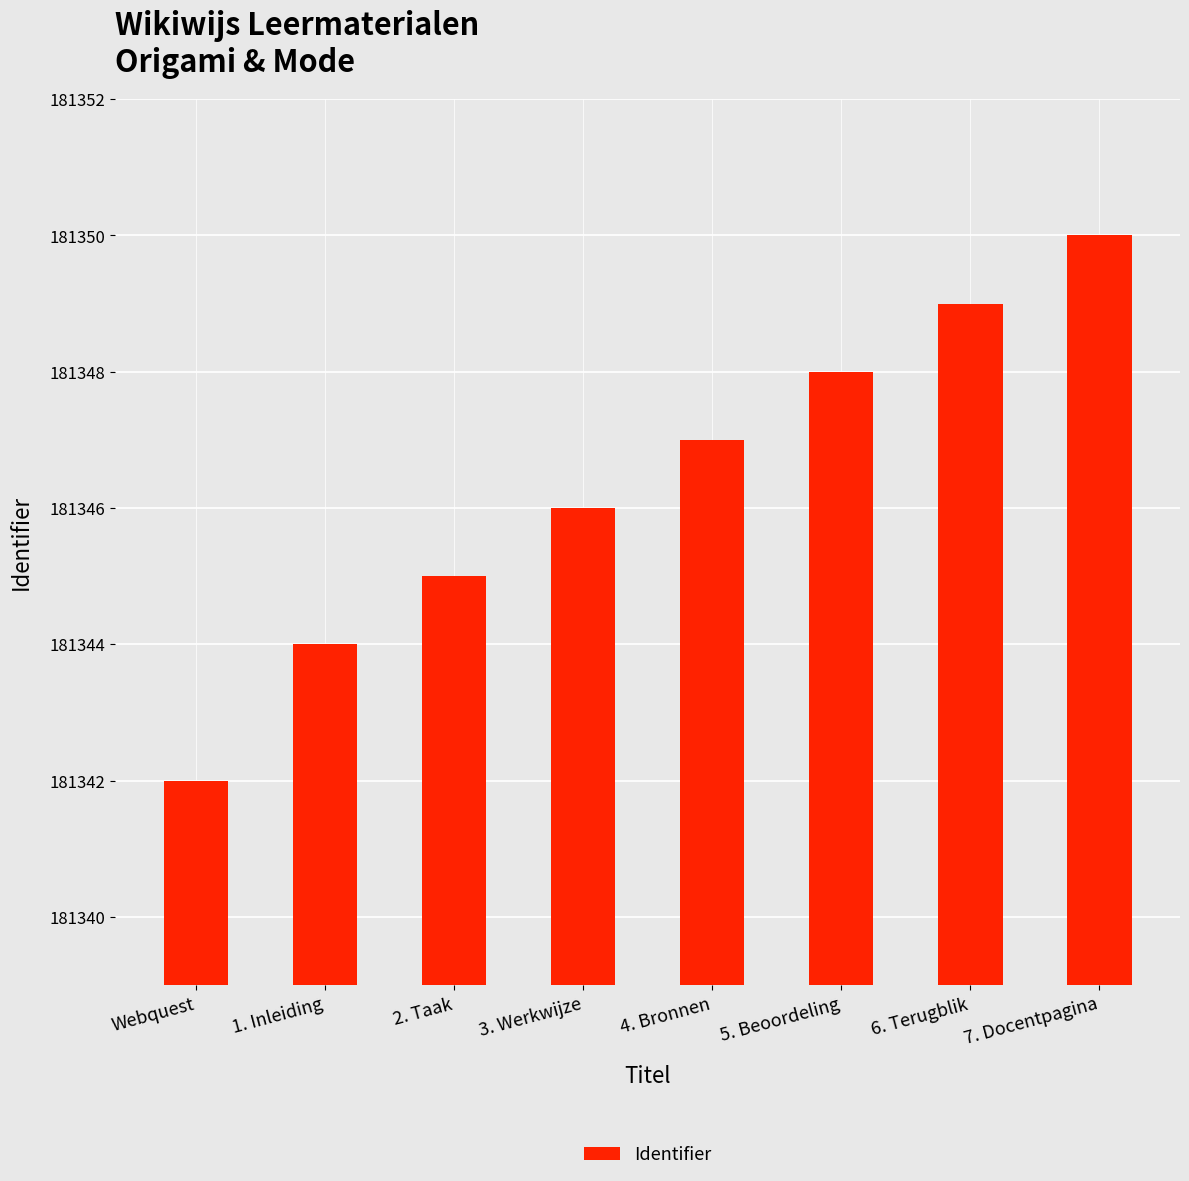

What is the value of the 7th bar from the left?

181349